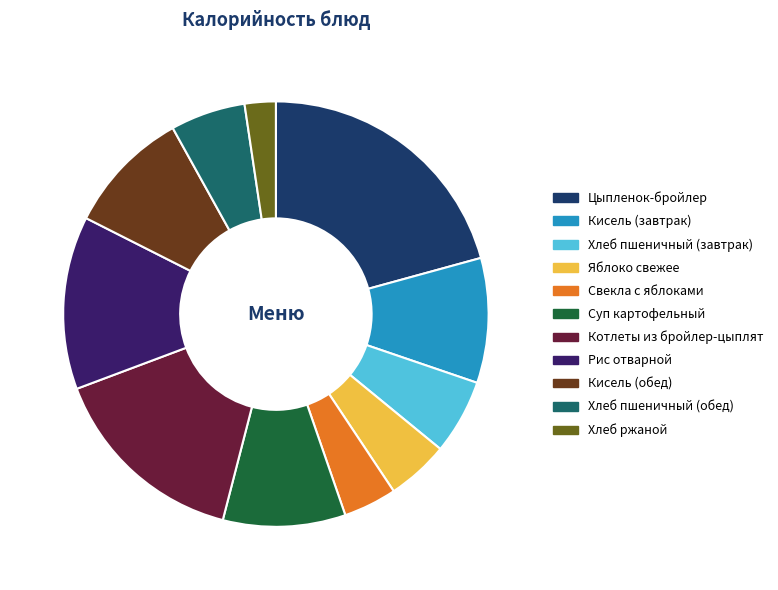

Is there any slice that represents more than half of the pie?

No